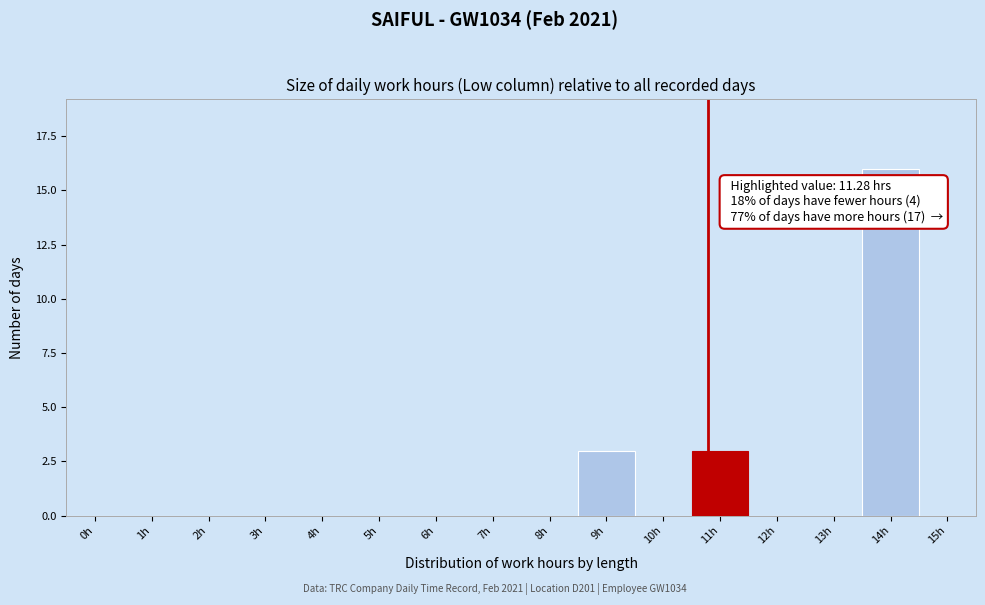

Reading right to left, transcribe all the data shown in this chart.

15h=0	14h=16	13h=0	12h=0	11h=3	10h=0	9h=3	8h=0	7h=0	6h=0	5h=0	4h=0	3h=0	2h=0	1h=0	0h=0